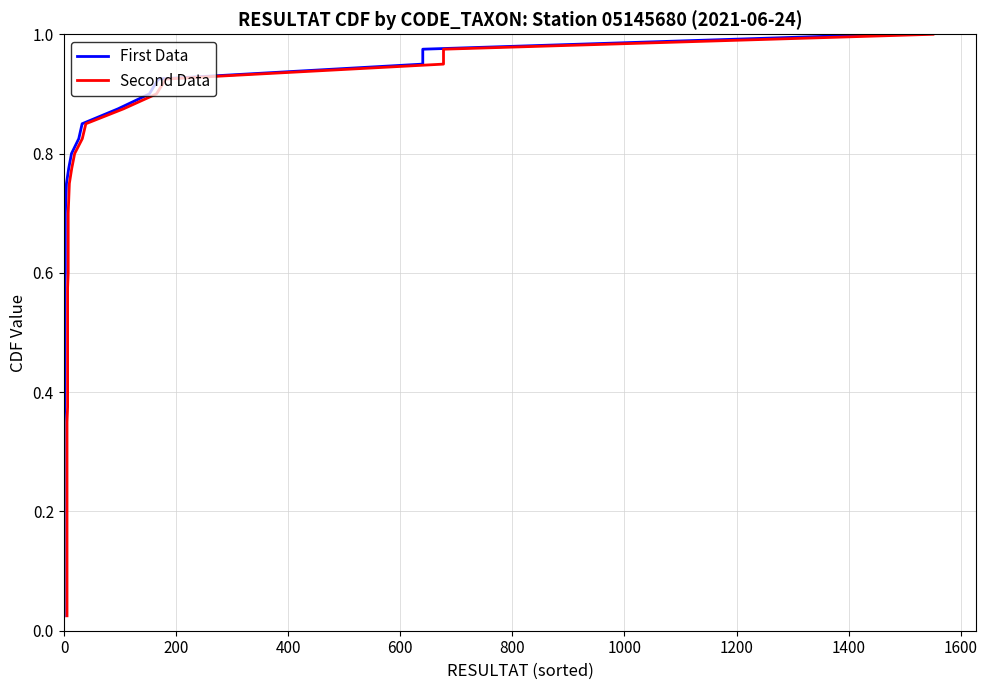

What is the difference between the maximum and minimum values in the First Data series?

1.0